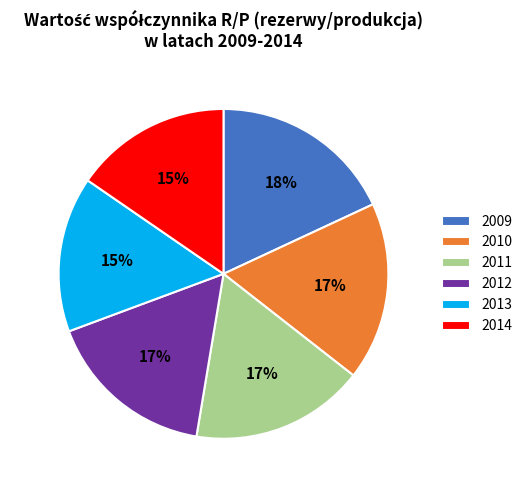

How many segments does this pie chart have?

6